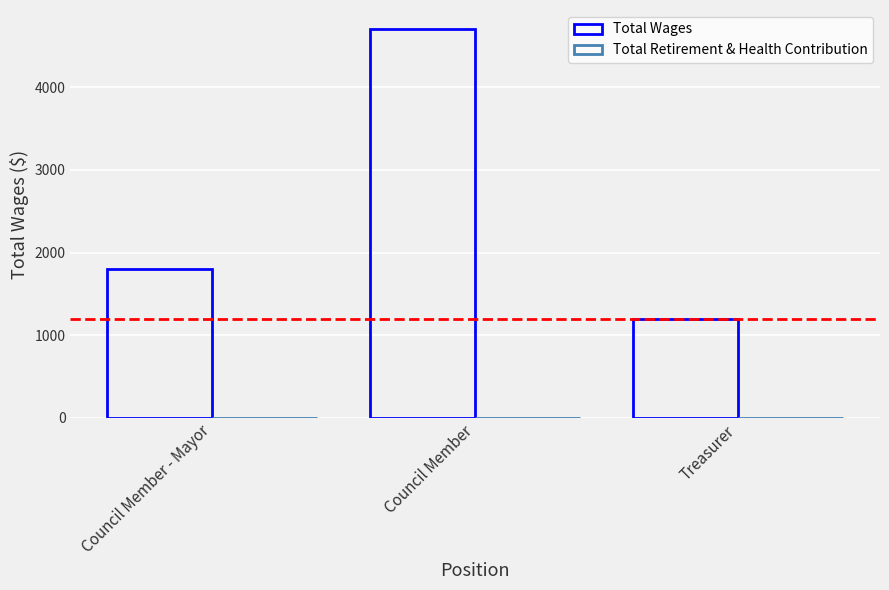

Which label corresponds to the smallest value in the chart?

Treasurer